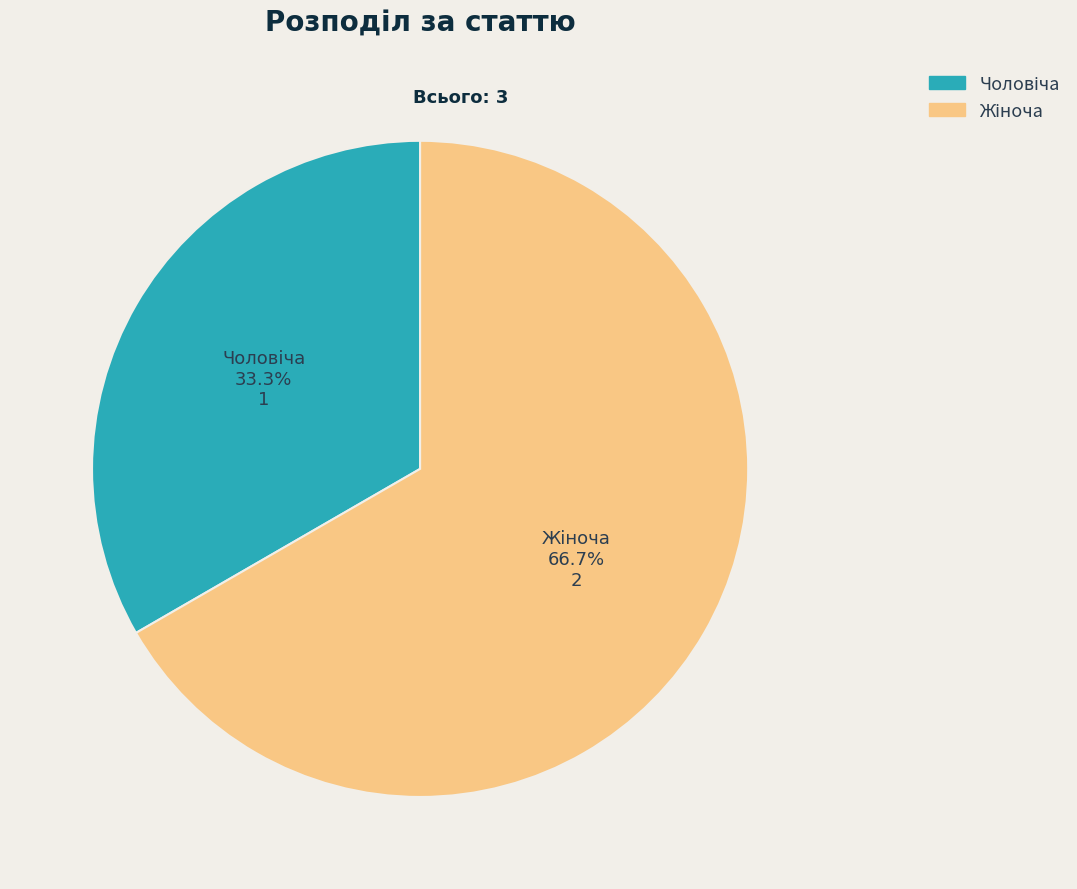

Is there a majority slice in this chart?

Yes